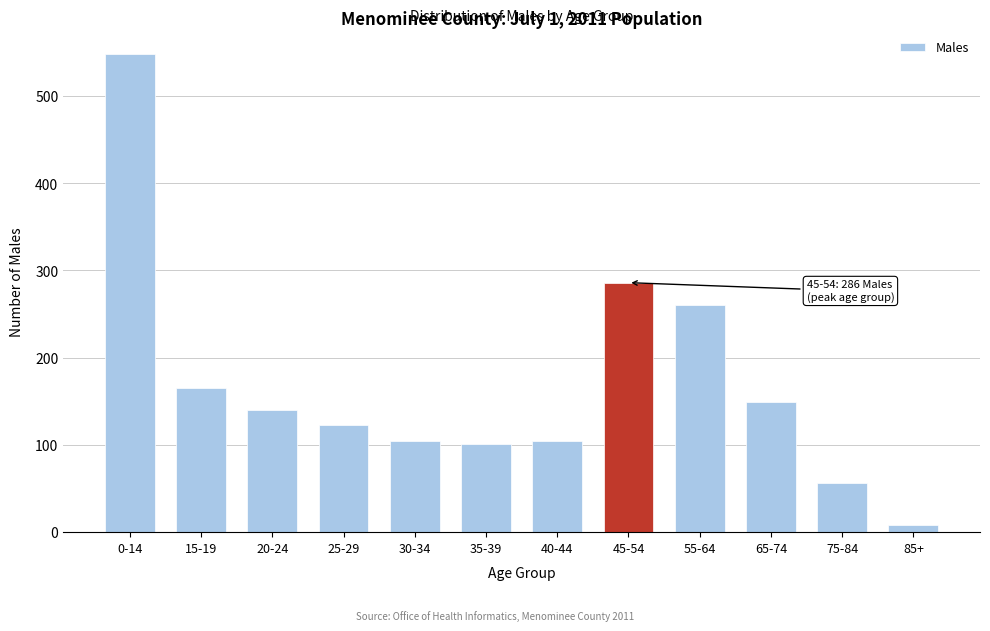

What is the ratio of the value at 30-34 to the value at 55-64?

0.4